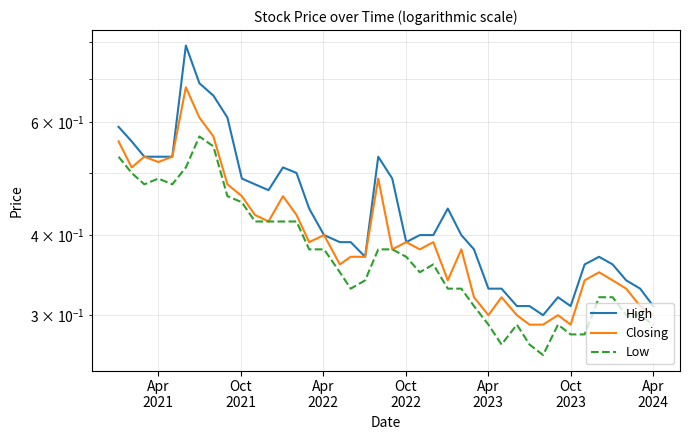

What is the difference between the maximum and minimum values in the Closing series?

0.4